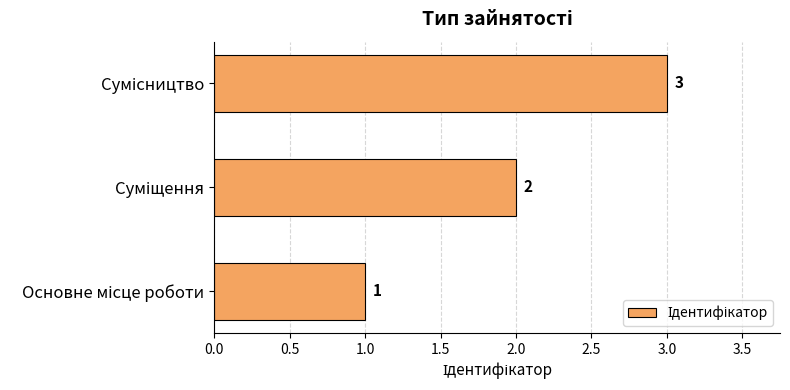

What is the greatest value displayed?

3